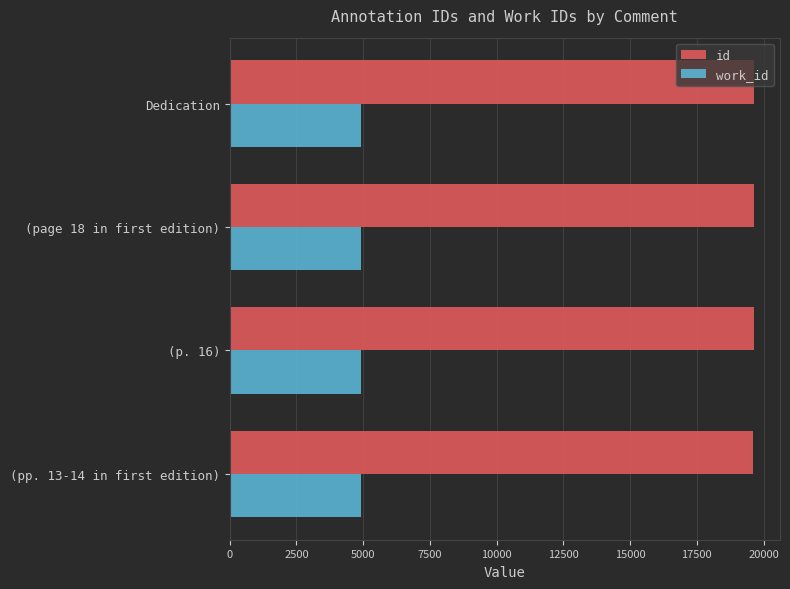

What is the sum of all id values?

78521